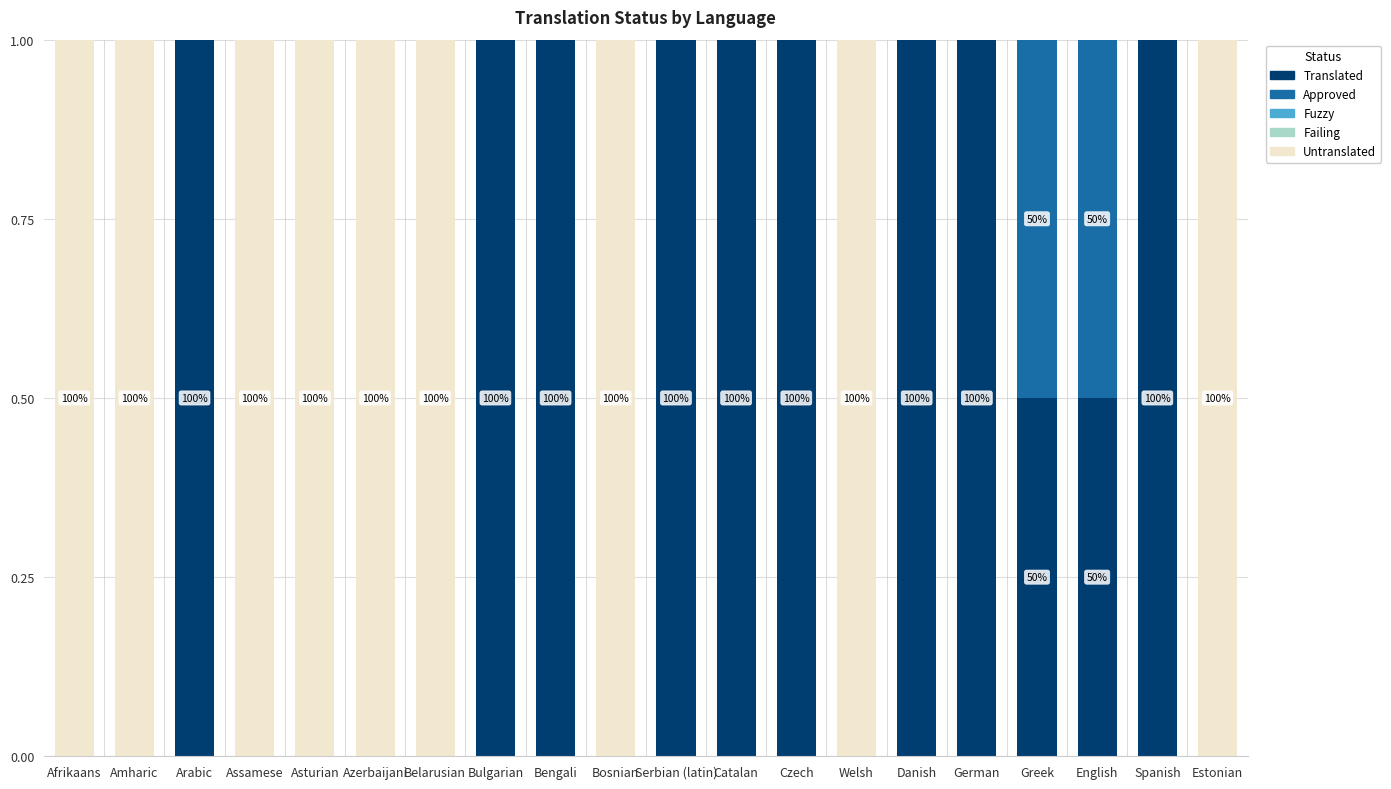

What is the total value across all series at Belarusian?

1.0